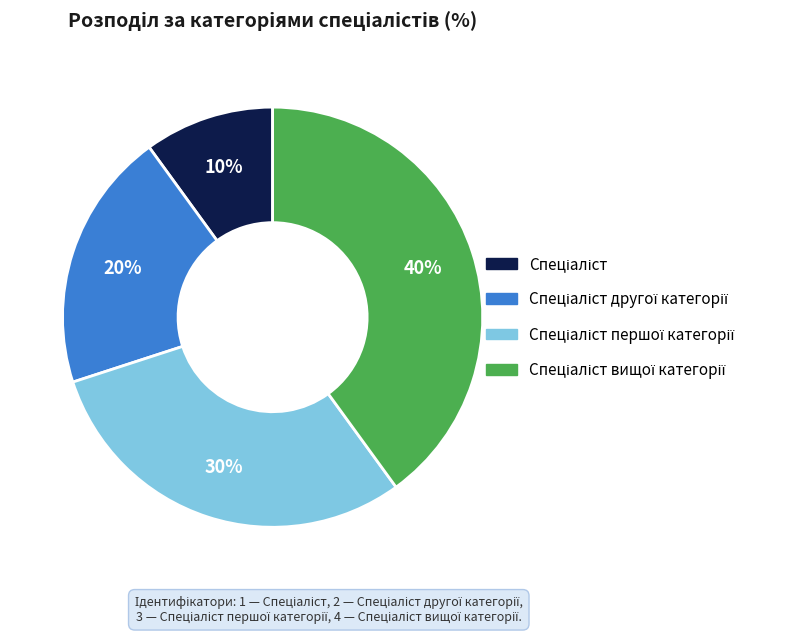

Is there a majority slice in this chart?

No